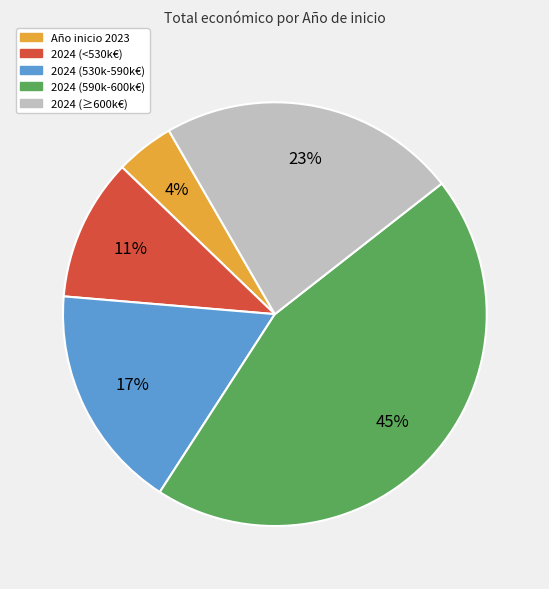

To the nearest percent, what is the average slice percentage?

20%